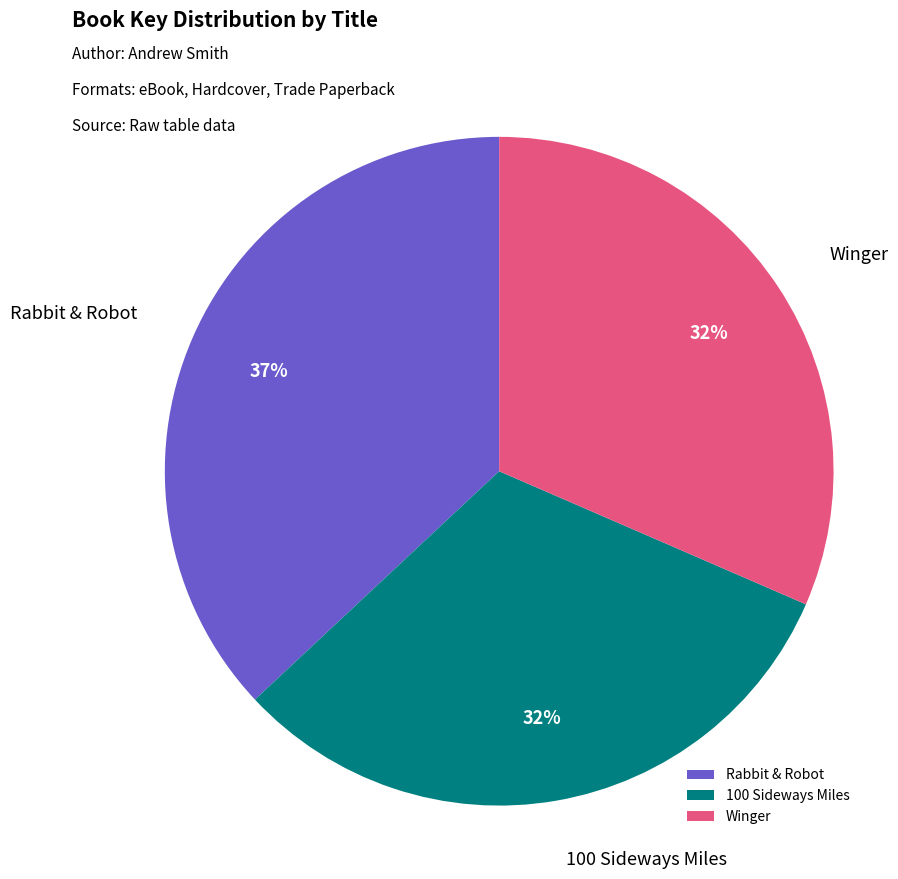

Count the number of slices in the pie.

3